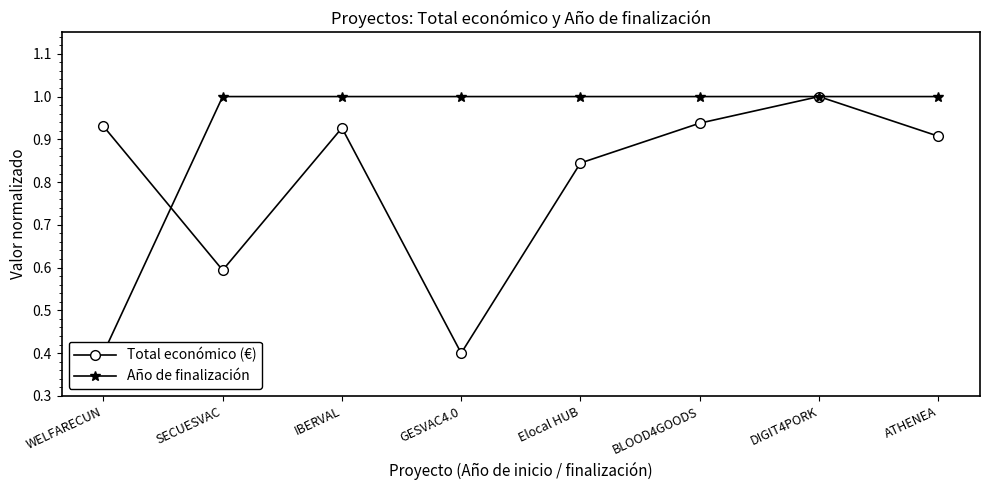

Where is Total económico (€) nearest to the value 0?

GESVAC4.0